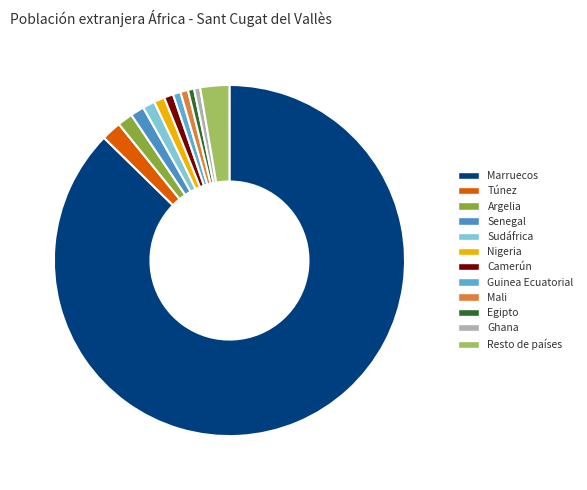

Approximately how many times larger is the value at Senegal compared to Guinea Ecuatorial?

1.8